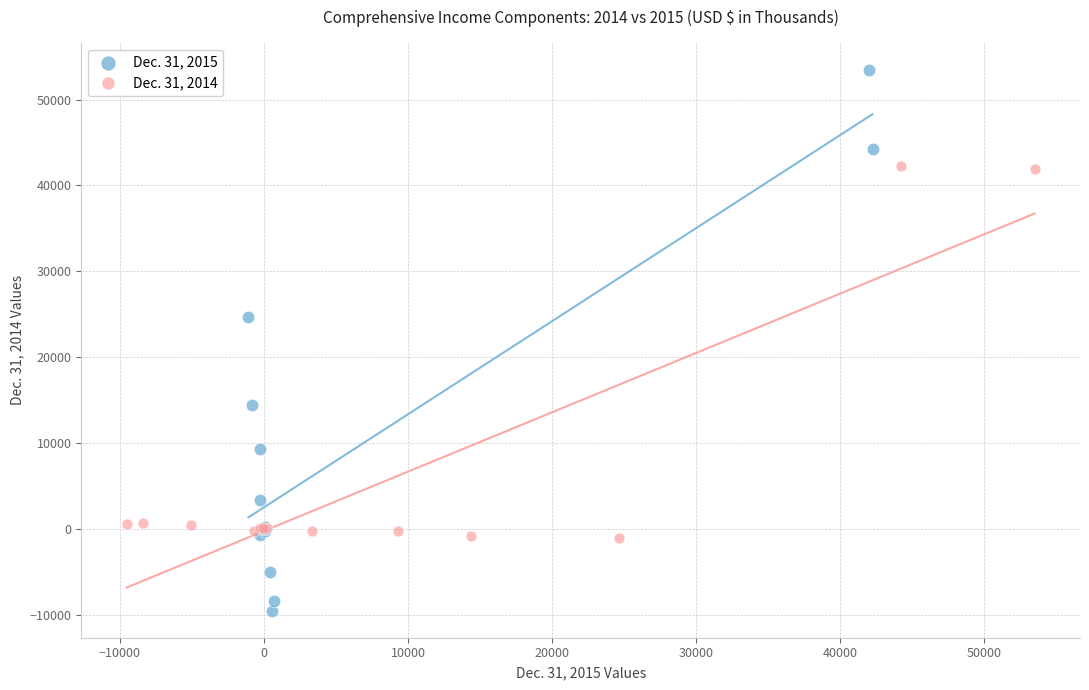

Which series reaches the minimum Y coordinate?

Dec. 31, 2015